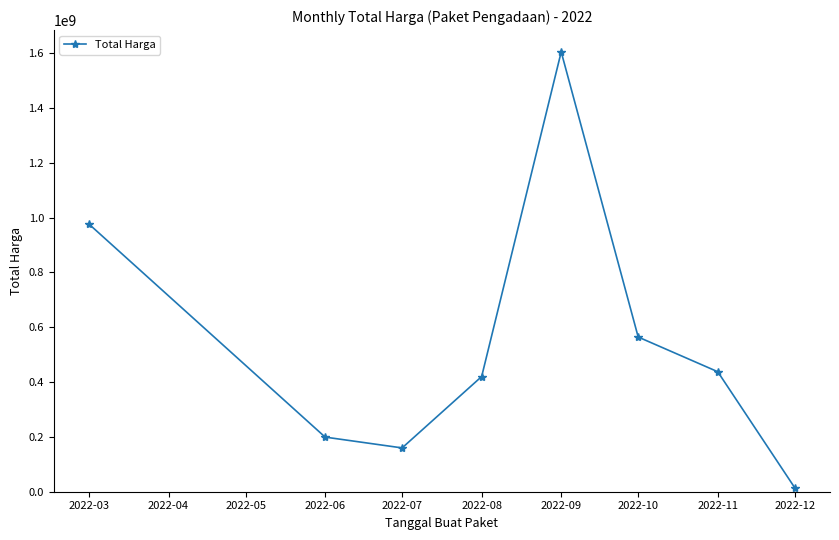

What is the average value?

546949397